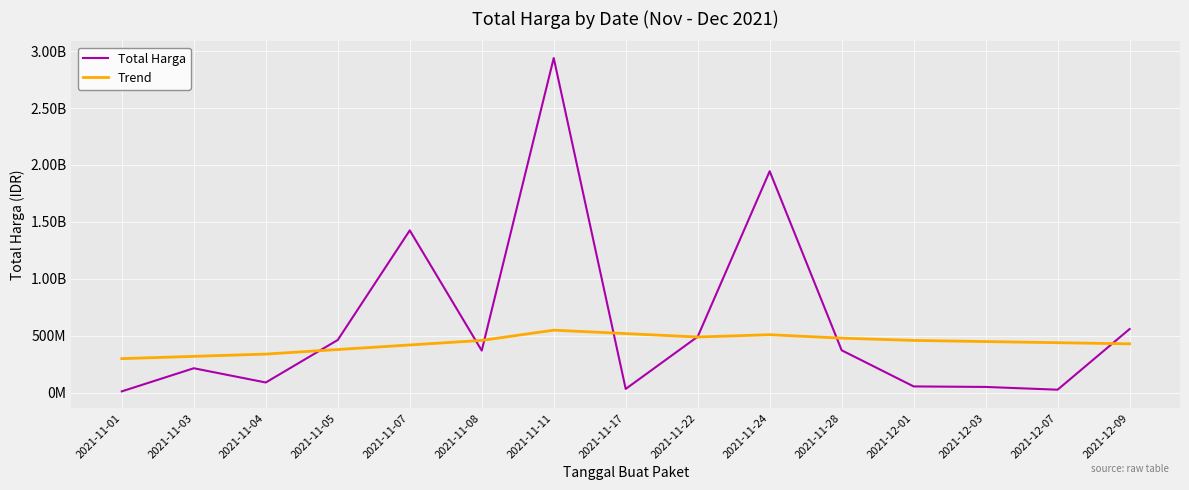

What are all the series names shown in the legend?

Total Harga, Trend